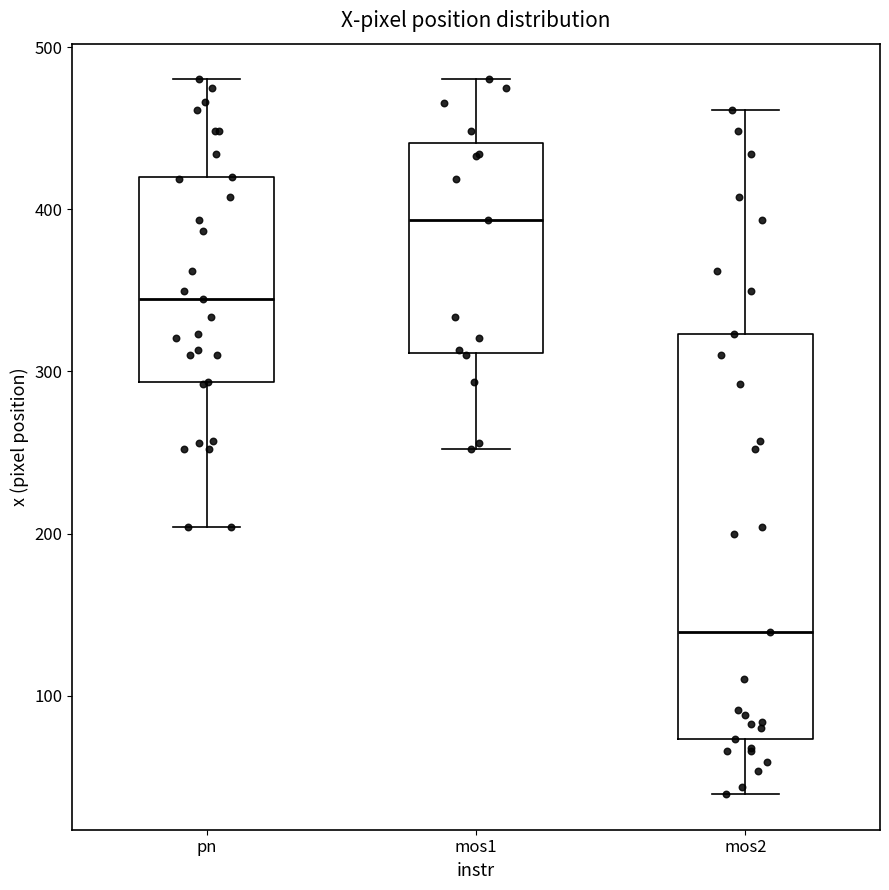

Reading left to right, read every box against the y-axis: the position of its median line, the range the box covers, and the ends of its whiskers. The values are not printed on the chart, so give them approximately, as read against the axis.

pn: median 340, box 290 to 420, whiskers 200 to 480
mos1: median 390, box 310 to 440, whiskers 250 to 480
mos2: median 140, box 70 to 320, whiskers 40 to 460